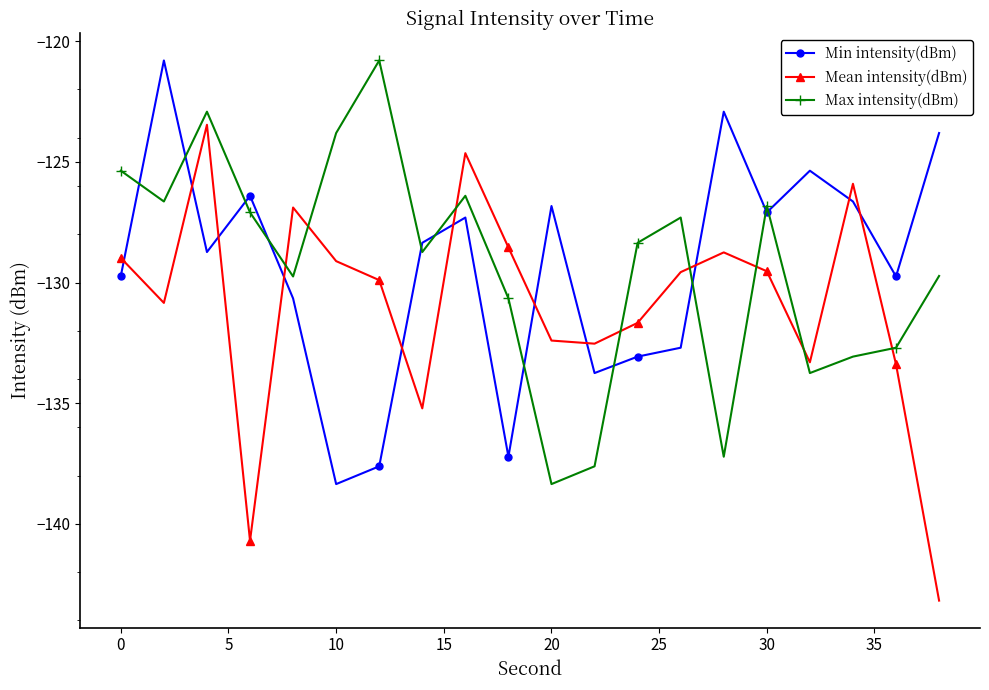

What is the value of the Min intensity(dBm) point at the 8th from the left?

-128.4